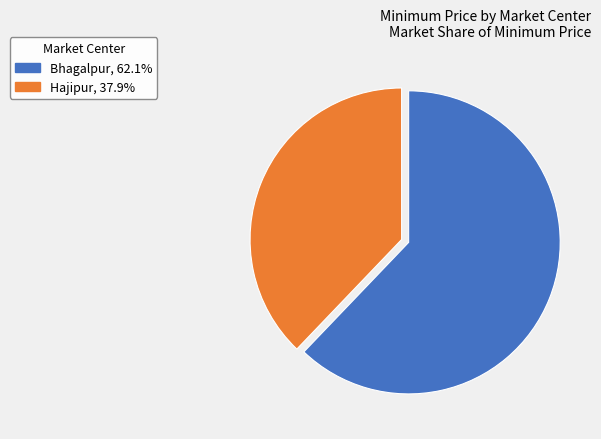

How many segments does this pie chart have?

2